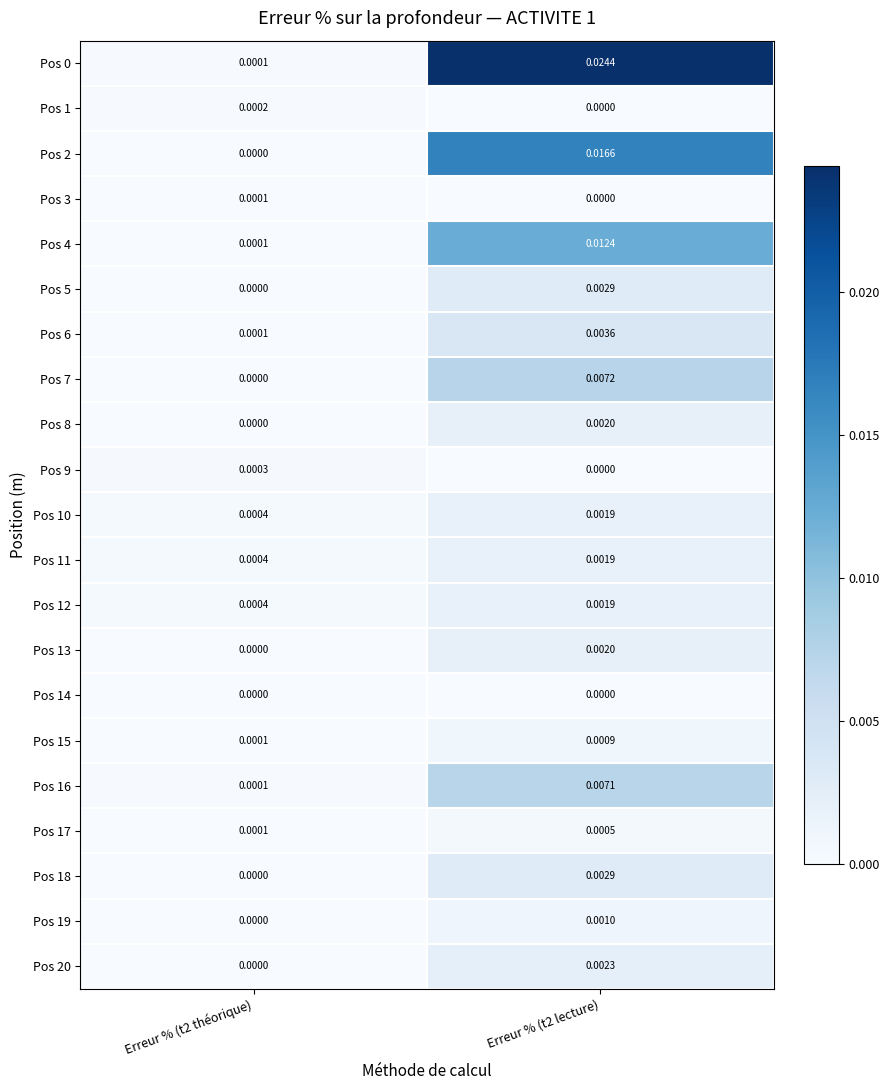

Is the value of Pos 12 at Erreur % (t2 lecture) greater than the value of Pos 17 at Erreur % (t2 lecture)?

Yes